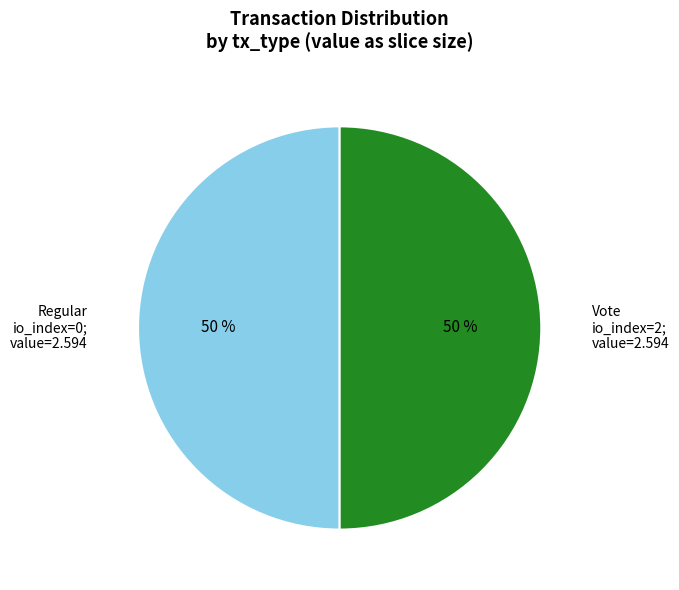

True or false: Regular io_index=0; value=2.594 accounts for 39% of the total.

False